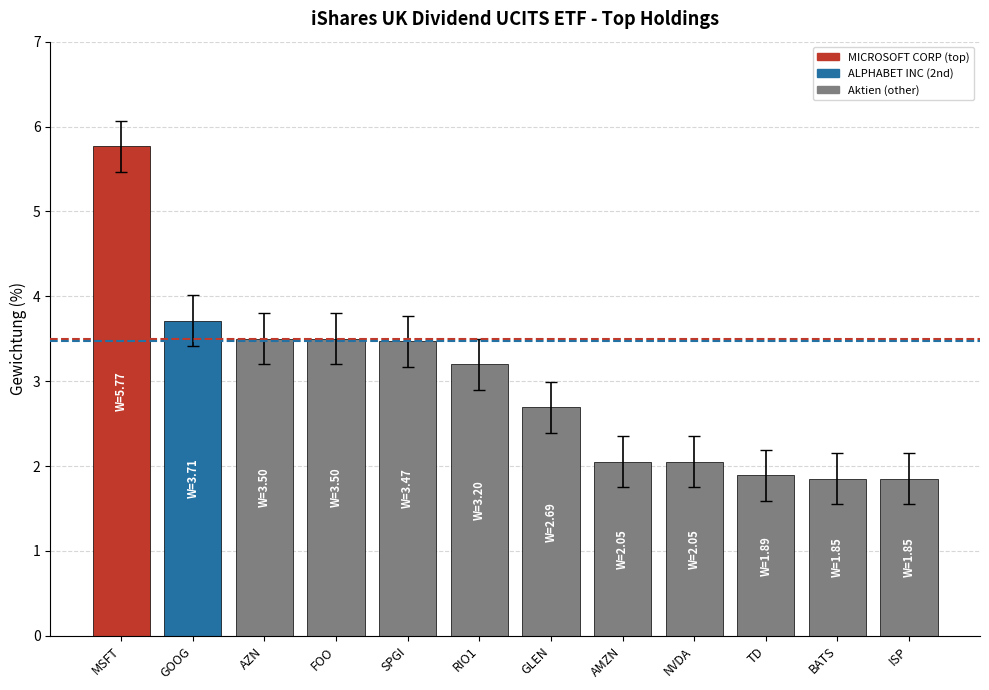

Which has a higher value, MSFT or AMZN?

MSFT